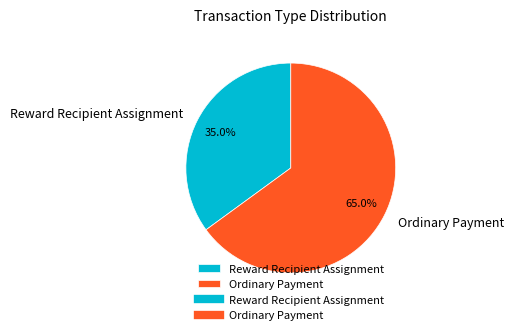

Is the sum of Reward Recipient Assignment and Ordinary Payment greater than half?

Yes